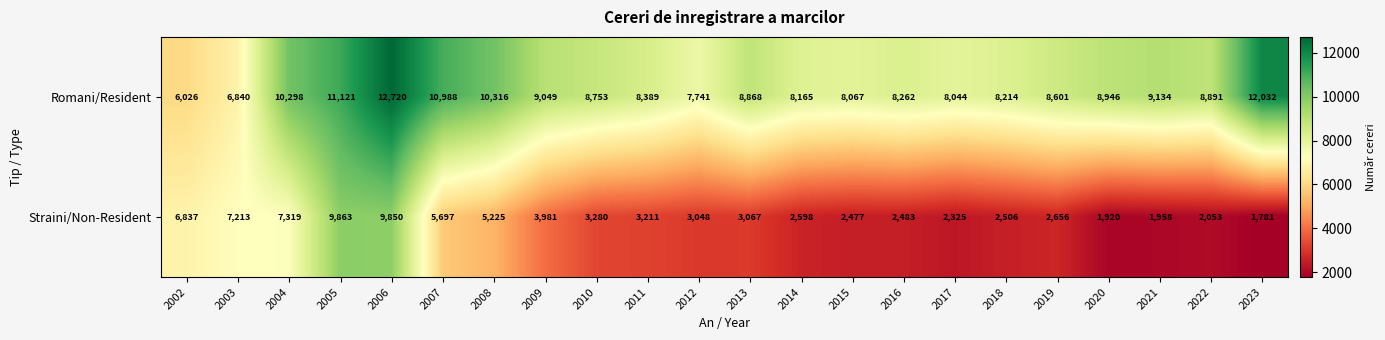

Rank the series by their maximum value, from highest to lowest.

Romani/Resident, Straini/Non-Resident